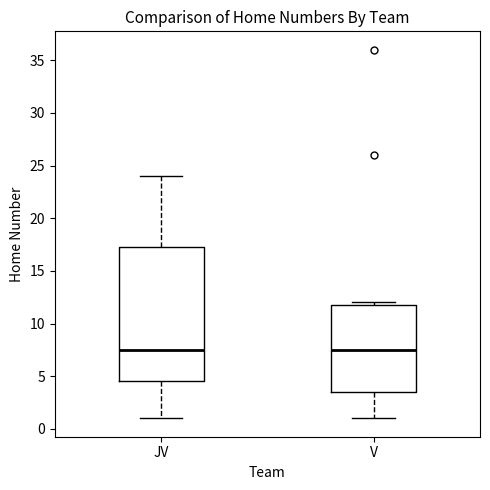

Reading left to right, transcribe this box plot: for each box, give where its median line is, the range the box spans, and where its two whiskers end, as read against the y-axis. The values are not printed on the chart, so give them approximately, as read against the axis.

JV: median 7.5, box 4.5 to 17.5, whiskers 1.0 to 24.0
V: median 7.5, box 3.5 to 12.0, whiskers 1.0 to 12.0 (just above the box's upper edge)